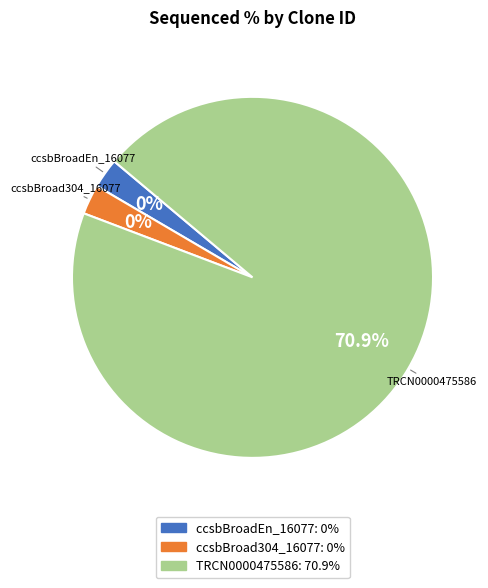

Which slice is the smallest?

ccsbBroadEn_16077